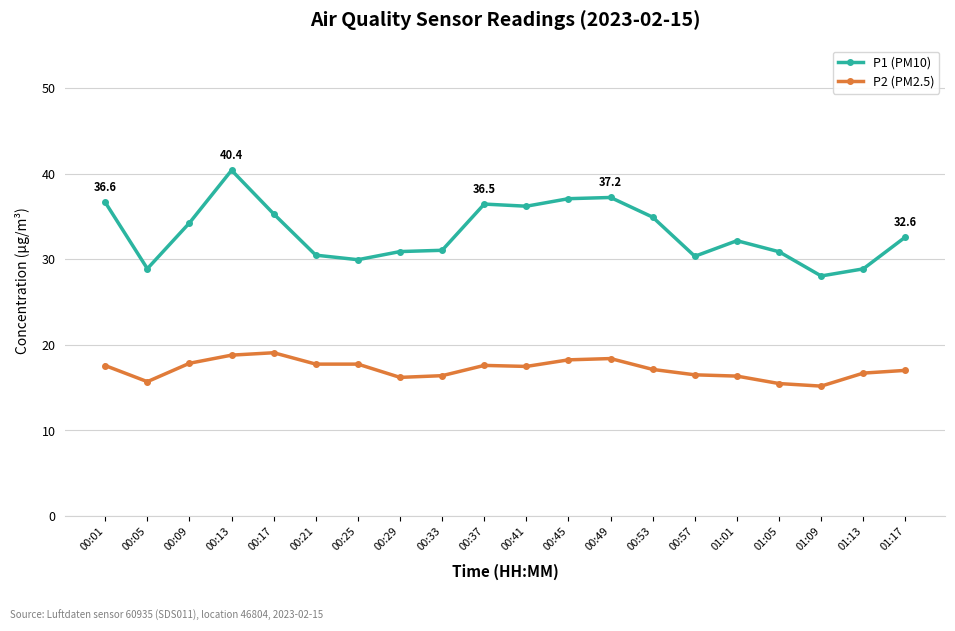

Rank the series at 00:41 from highest to lowest value.

P1 (PM10), P2 (PM2.5)